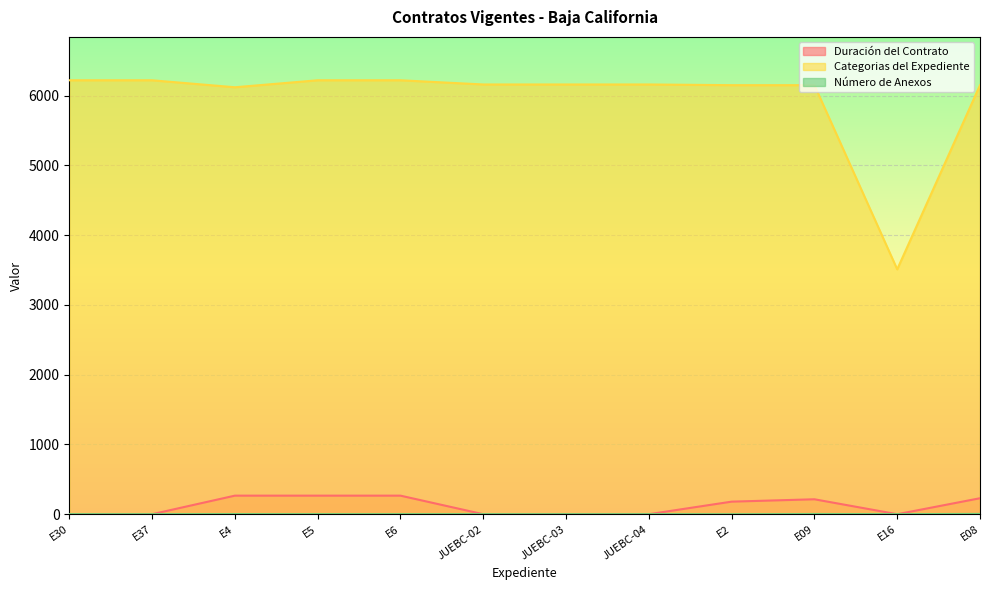

What are all the series names shown in the legend?

Duración del Contrato, Categorias del Expediente, Número de Anexos